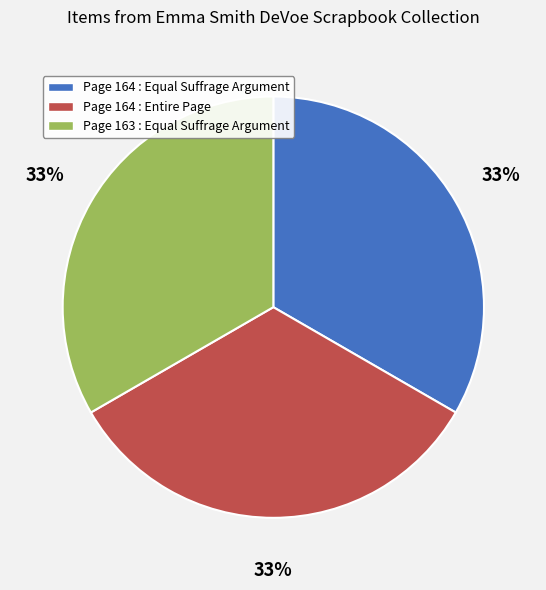

Does any single category account for the majority?

No